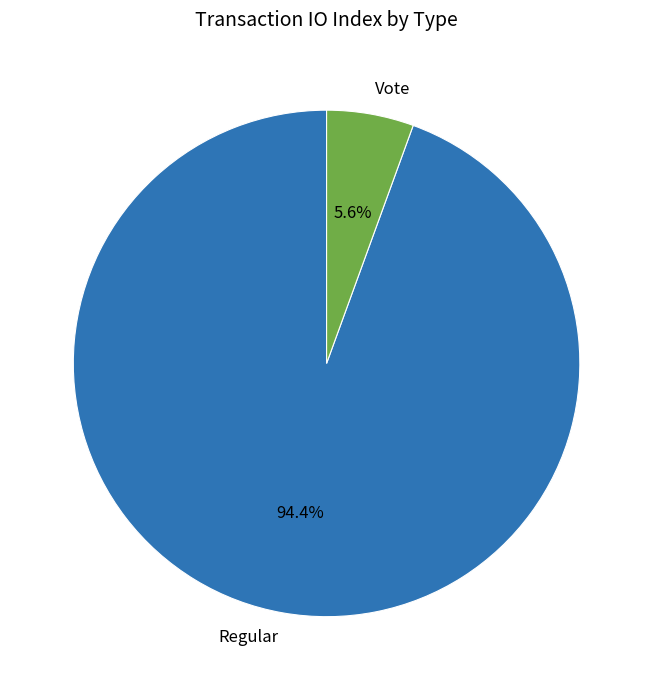

Which slice represents more than half of the pie?

Regular